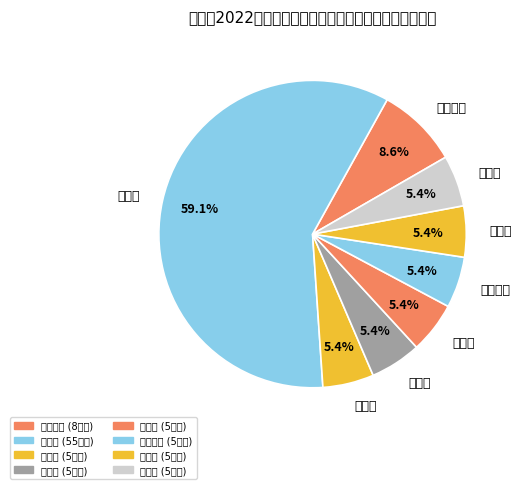

How many segments does this pie chart have?

8